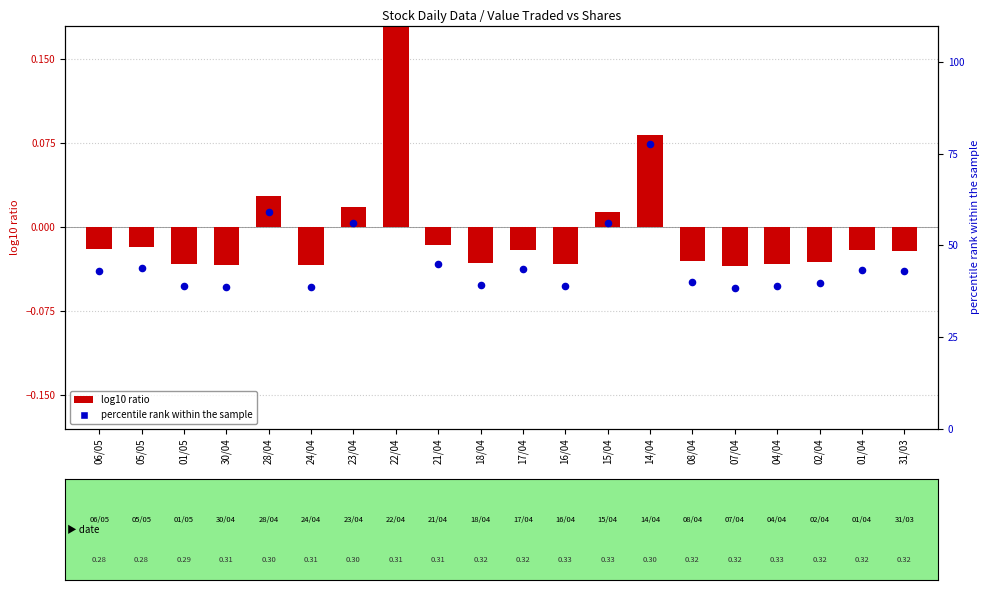

Which series has the largest total across all categories?

percentile rank (Value Traded)